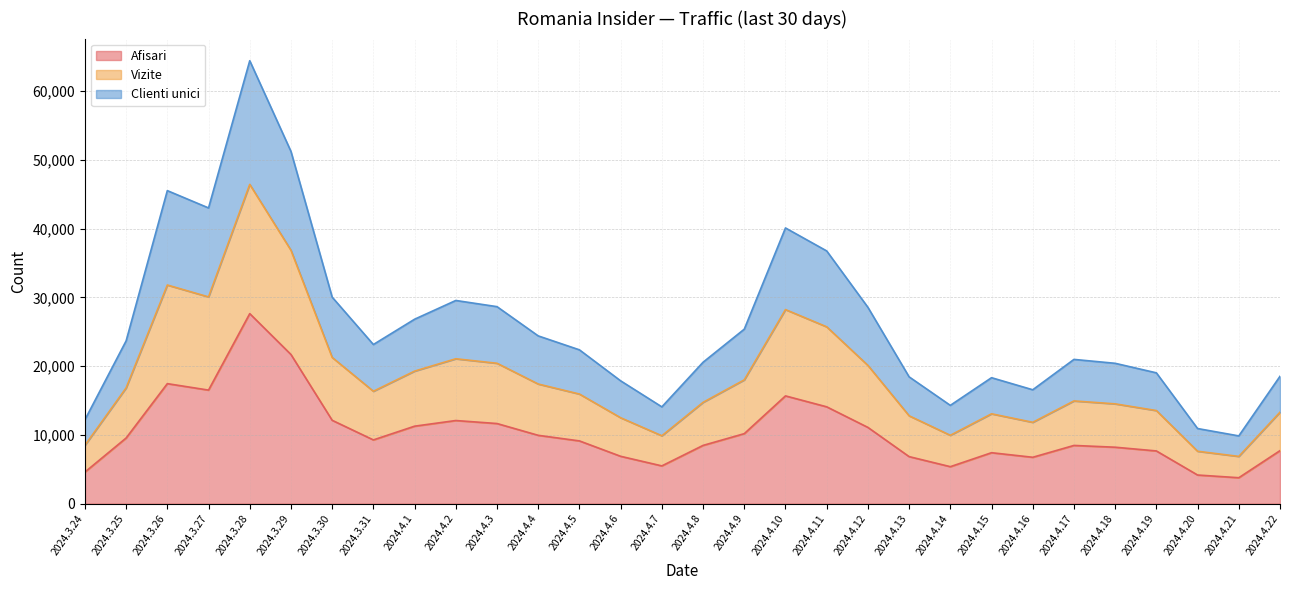

Does the chart display data point markers on the line(s)?

No